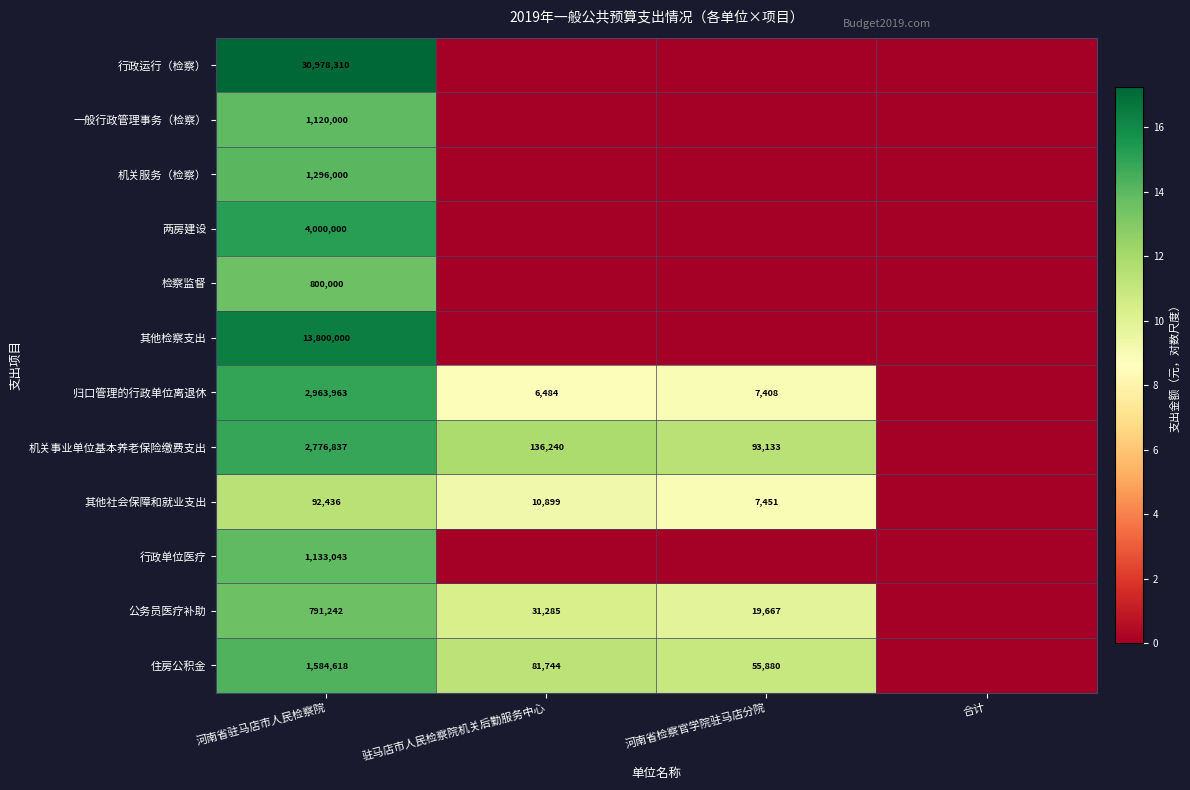

What is the difference between the 机关事业单位基本养老保险缴费支出 values at 河南省检察官学院驻马店分院 and 驻马店市人民检察院机关后勤服务中心?

43107